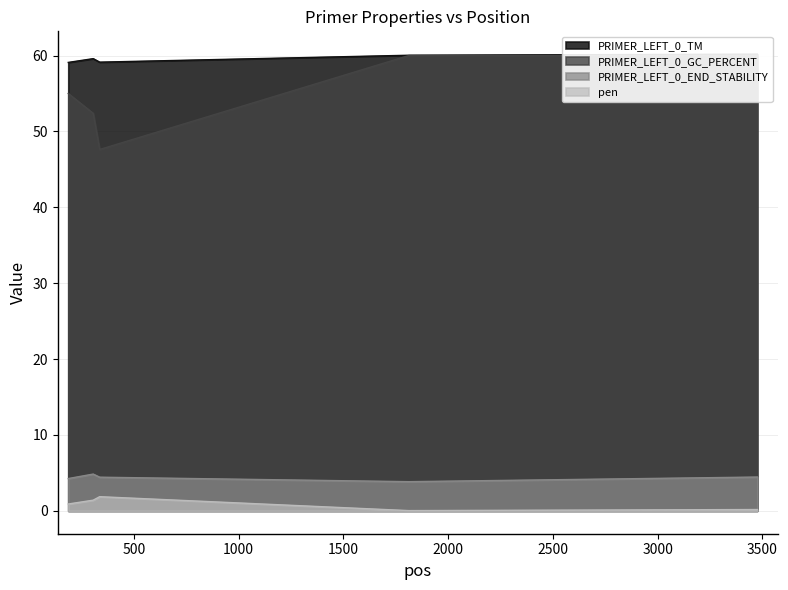

True or false: PRIMER_LEFT_0_TM and PRIMER_LEFT_0_GC_PERCENT cross at least once.

False